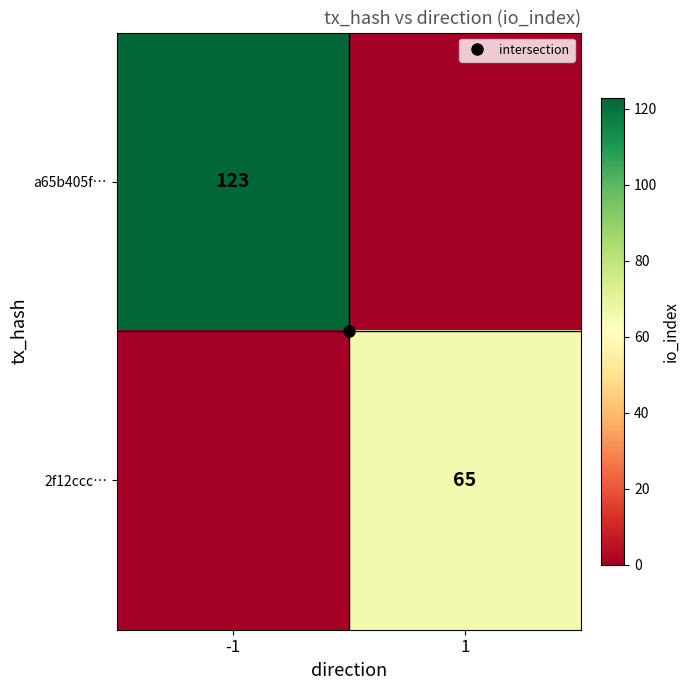

How many a65b405f… values are between 0 and 123?

2